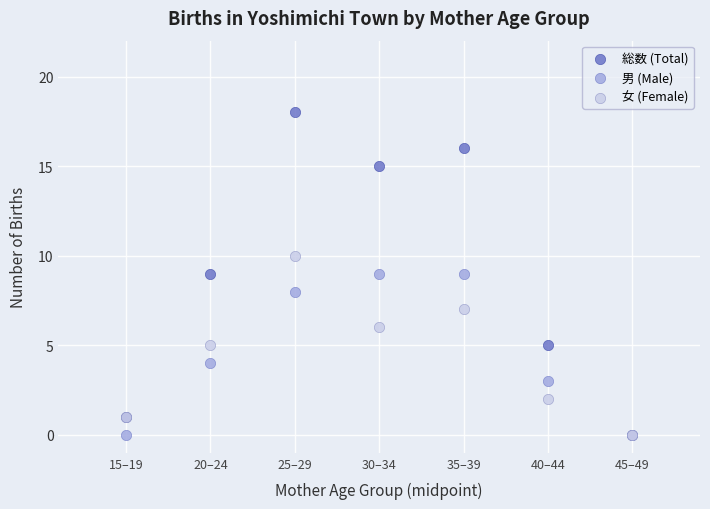

Which series has the largest Y range (max minus min)?

総数 (Total)